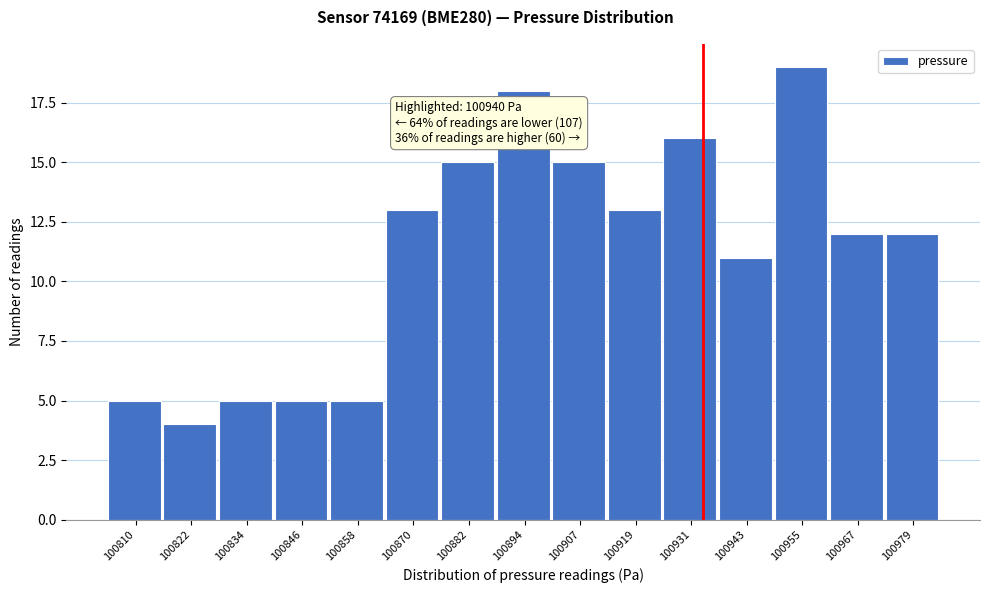

Reading right to left, list all the values displayed in this chart.

12	12	19	11	16	13	15	18	15	13	5	5	5	4	5